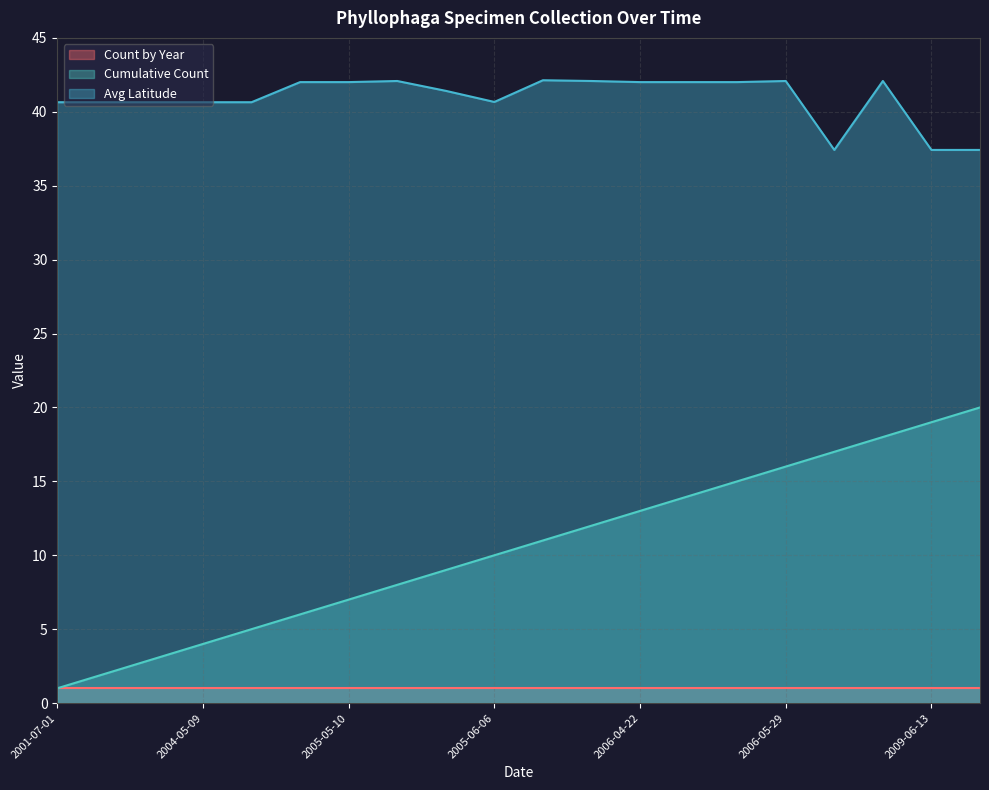

Does the chart have visible grid lines?

Yes